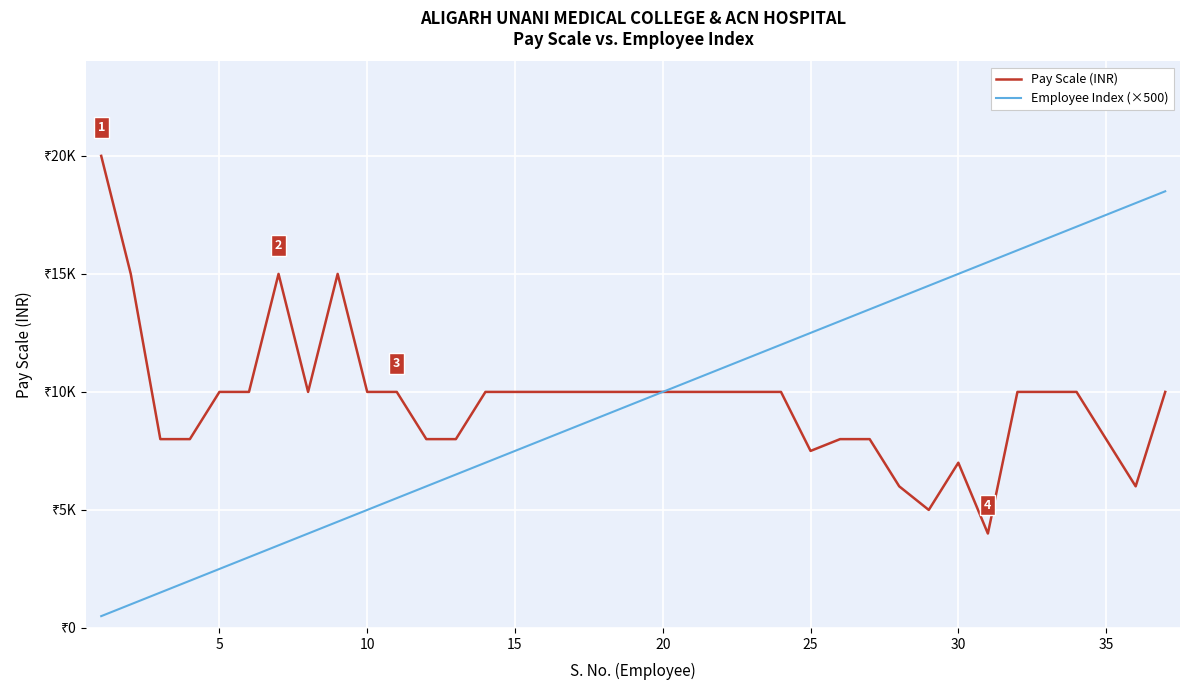

At how many categories does at least one series exceed 2730?

37